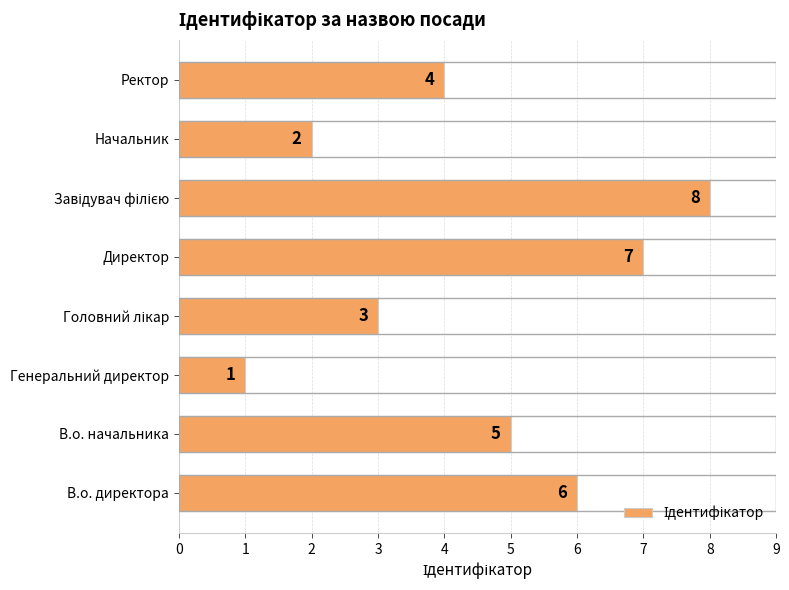

What is the sum of all values?

36